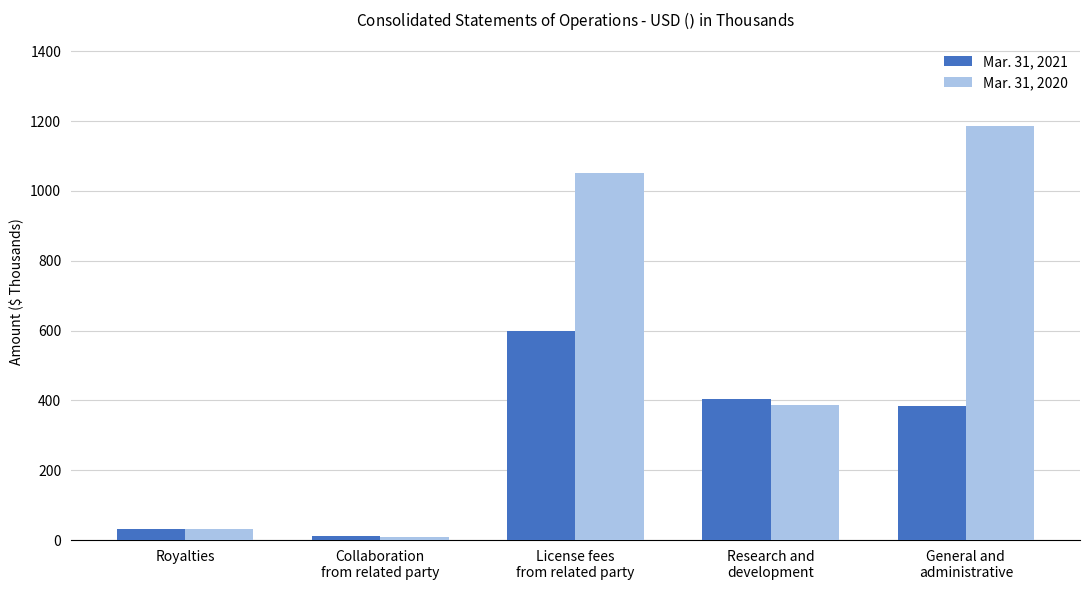

What is the difference between the maximum and second lowest values in the Mar. 31, 2020 series?

1154